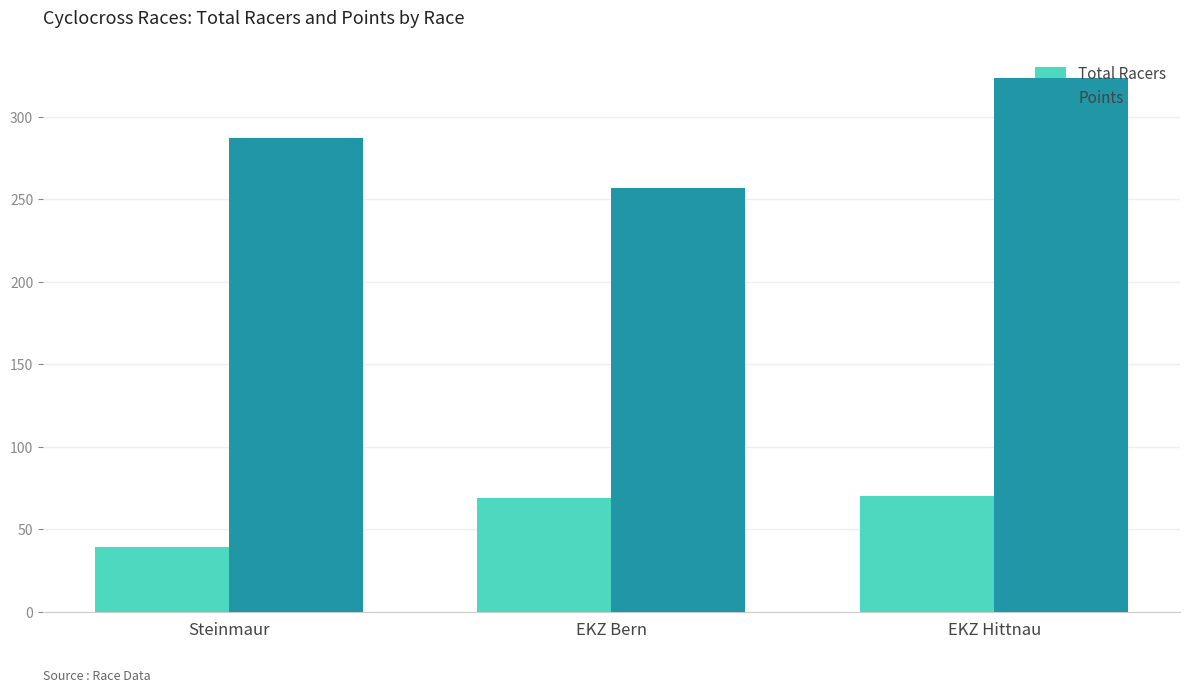

Is it true that Points equals 119.2 at Steinmaur?

False